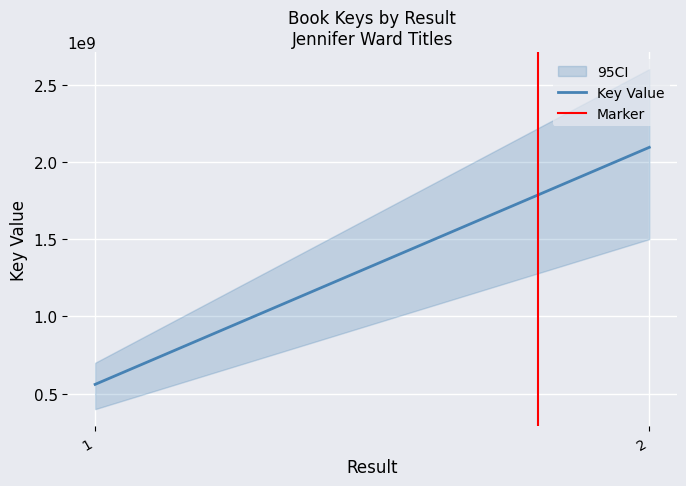

Reading left to right, transcribe all the data shown in this chart.

Key Value: 560276108	2093969039
Marker: 0	1